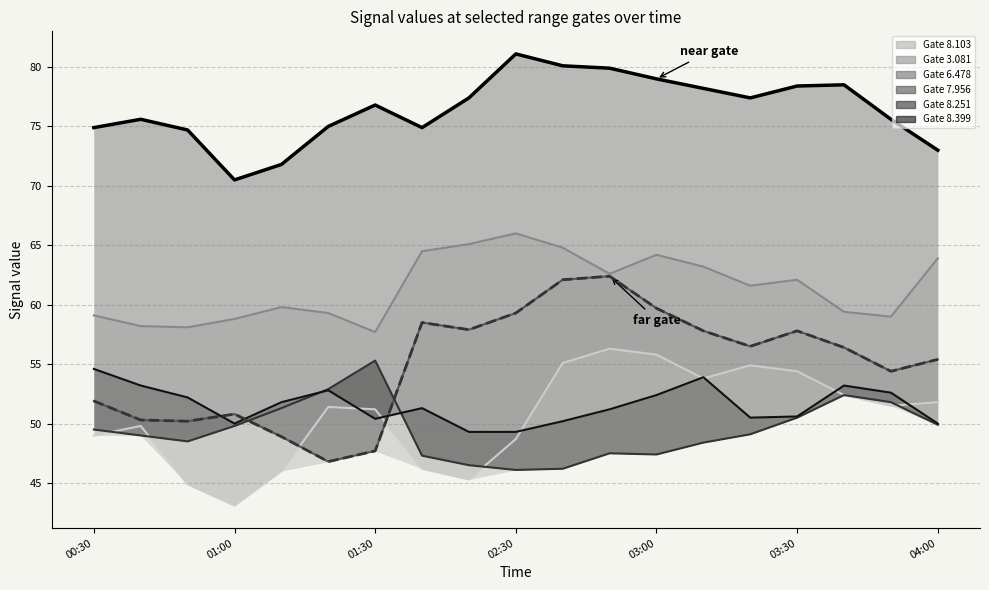

What is the label of the 14th point from the left?

2014/03/22 03:10